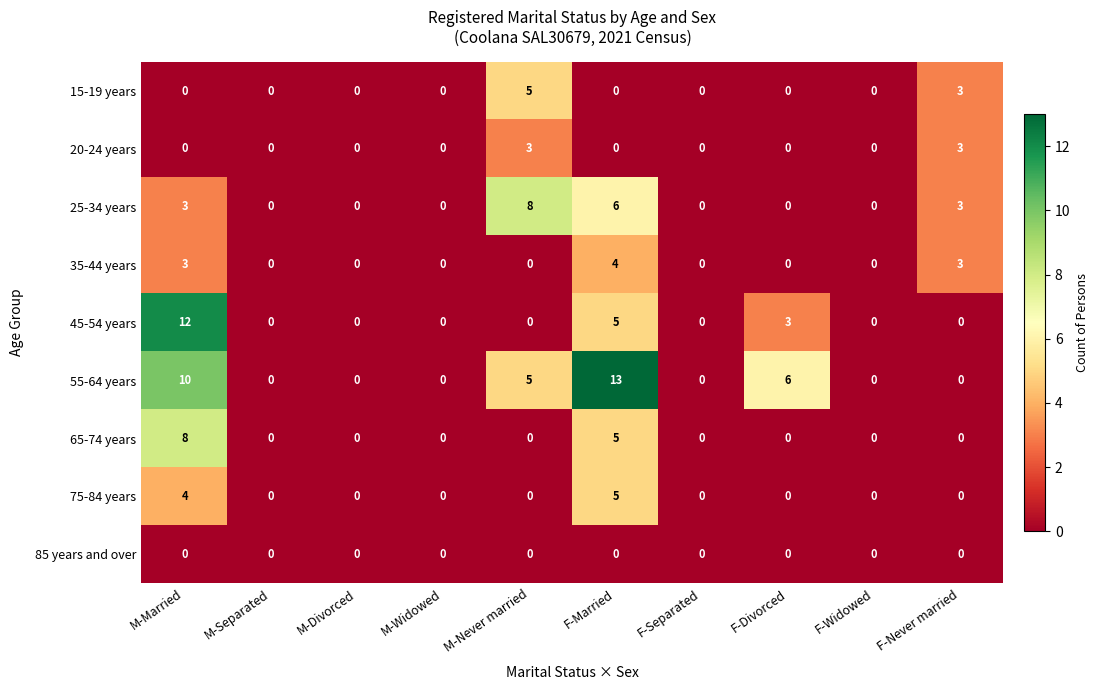

What is the difference between the maximum and minimum values in the 35-44 years series?

4